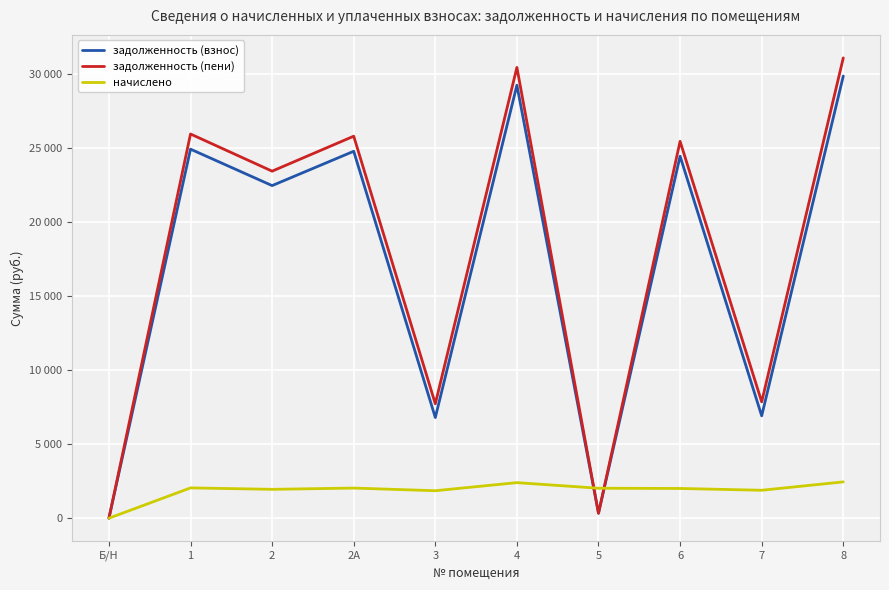

What is the maximum value shown in the chart?

31090.1